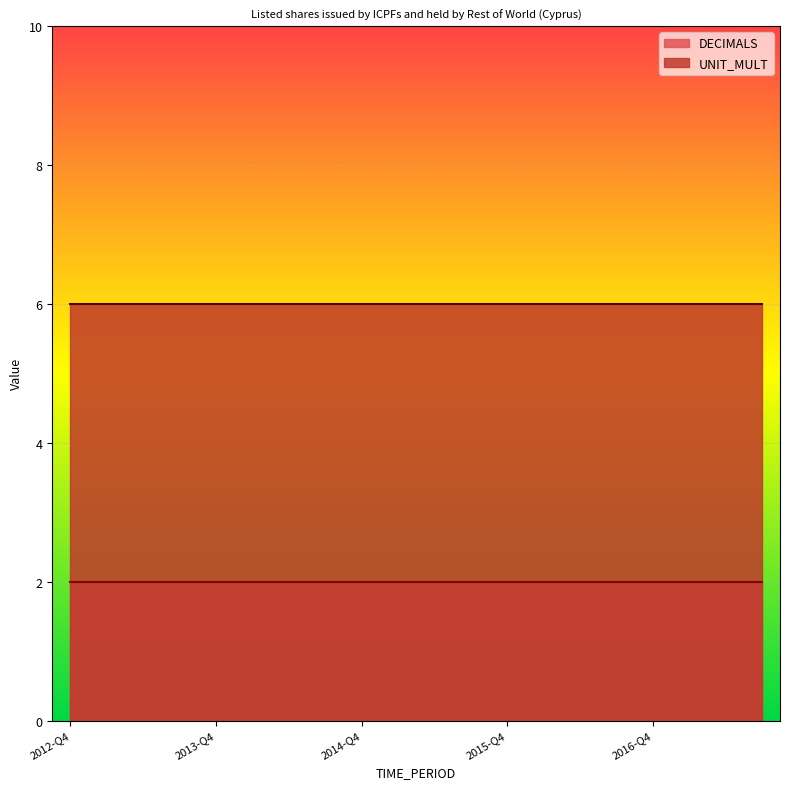

True or false: UNIT_MULT and DECIMALS cross at least once.

False